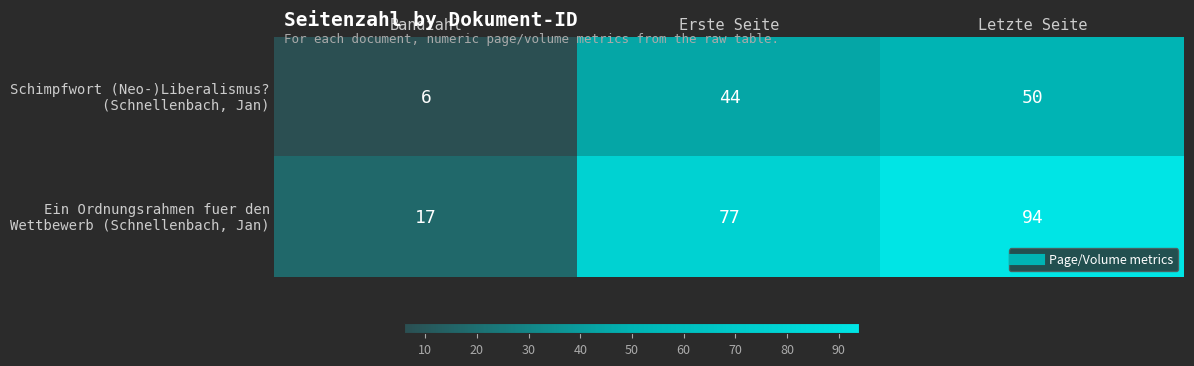

Which category has the highest value across all series?

Letzte Seite